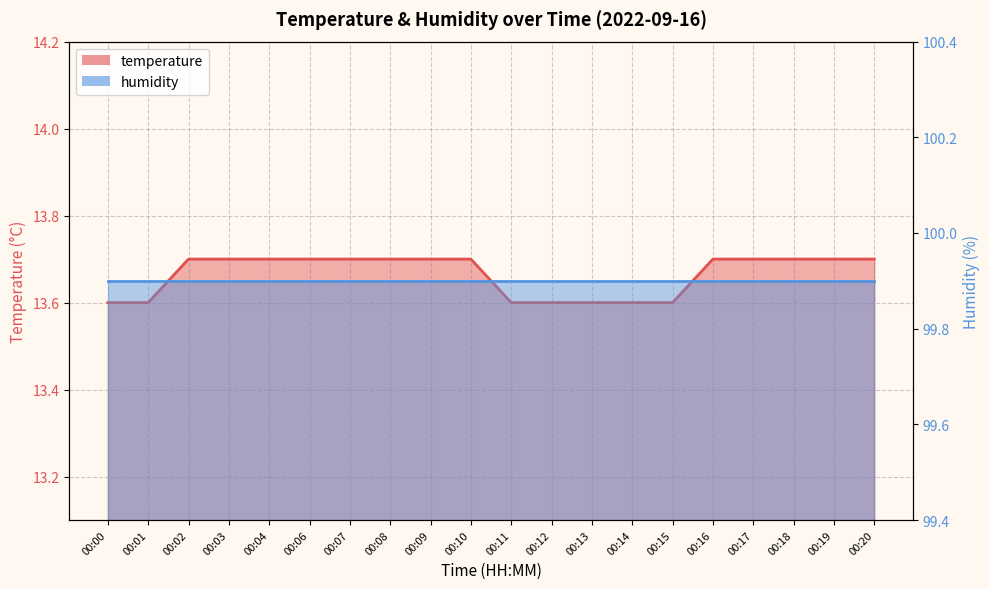

What is the approximate value at 00:08?

13.7